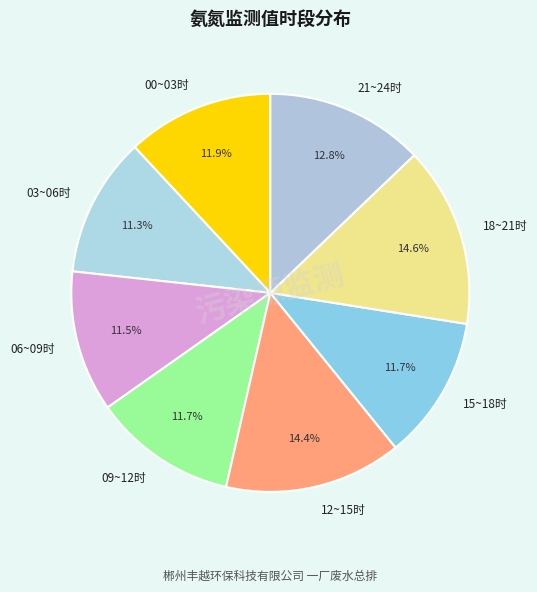

Is there a majority slice in this chart?

No